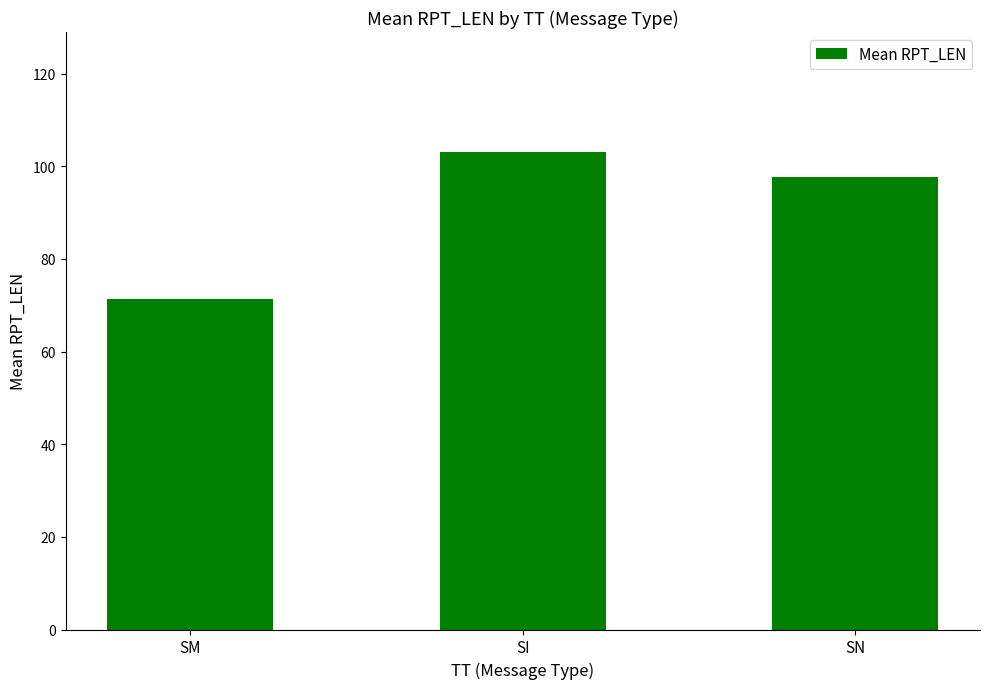

What position from the right is SI?

2